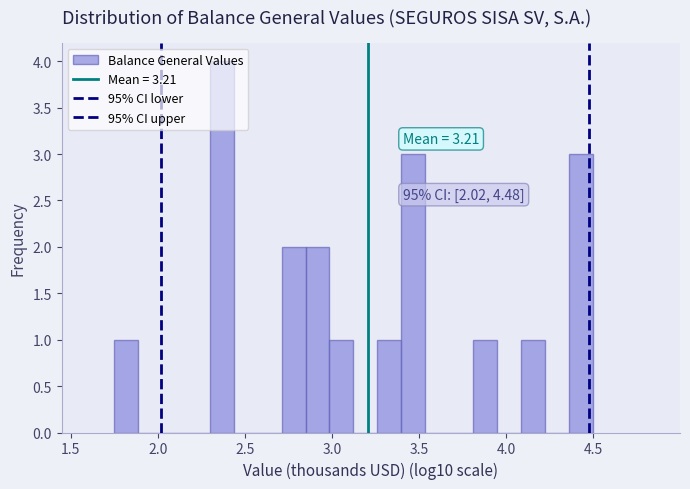

Around what value on the x-axis is the tallest bar? Give the approximate position of its centre, as read against the axis.

2.35